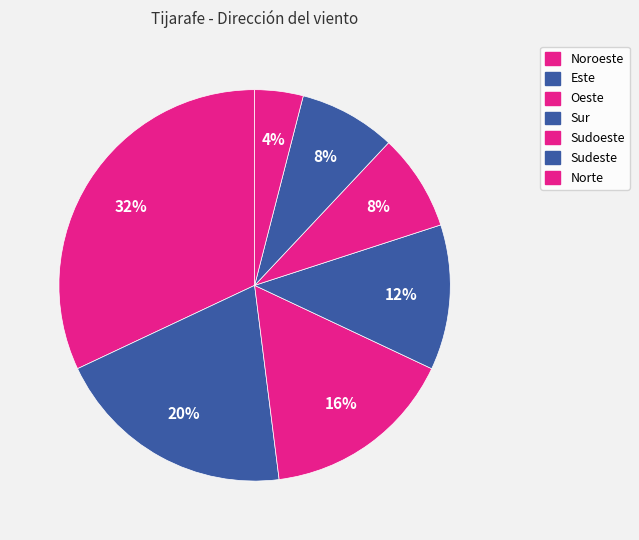

How many slices are in this pie chart?

7